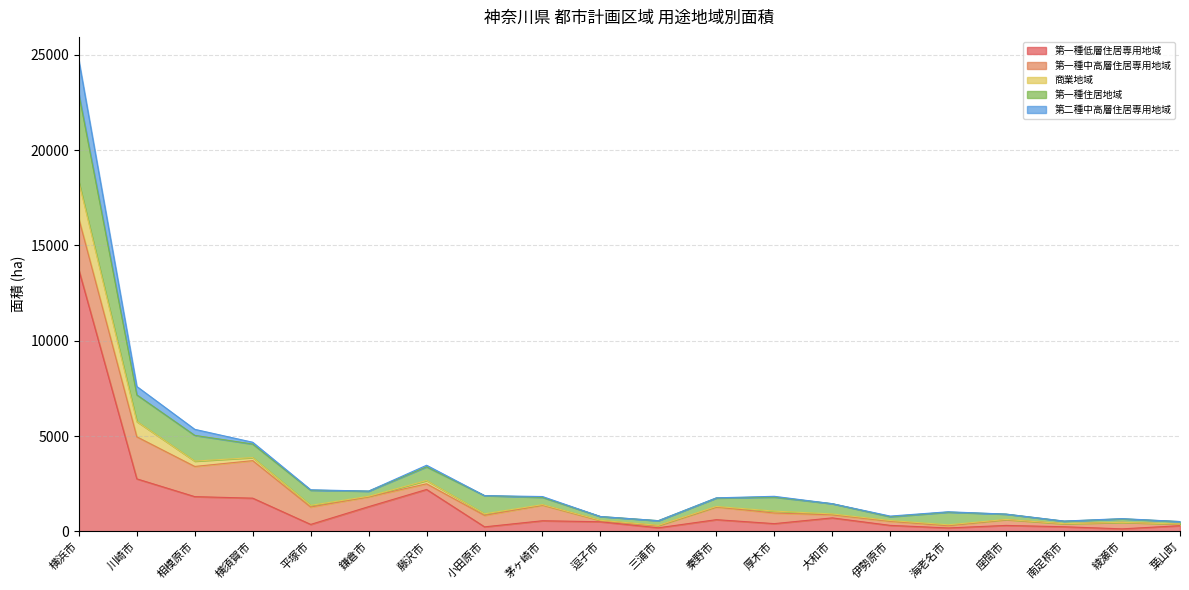

Where is the first local minimum for 第一種低層住居専用地域?

平塚市